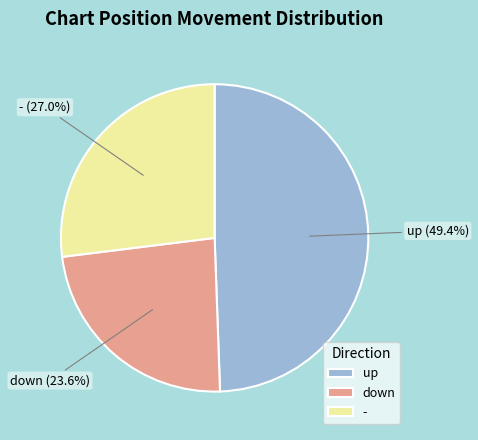

How many slices are in this pie chart?

3